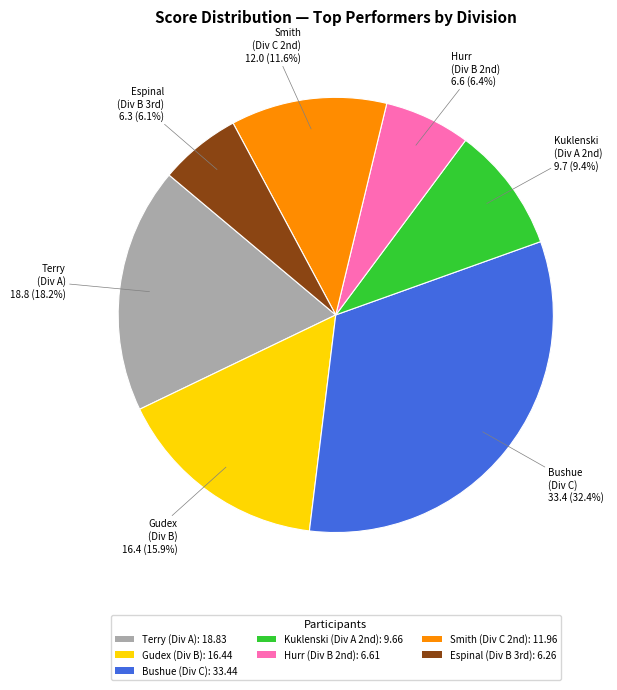

How many segments does this pie chart have?

7